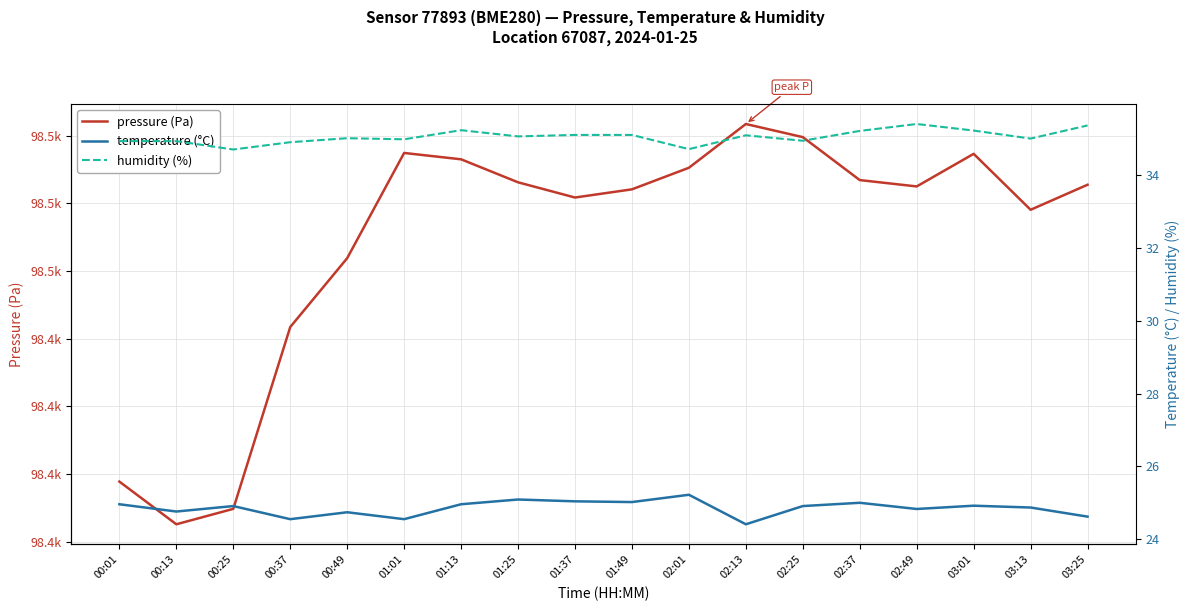

How many data points in humidity (%) are less than 35?

7